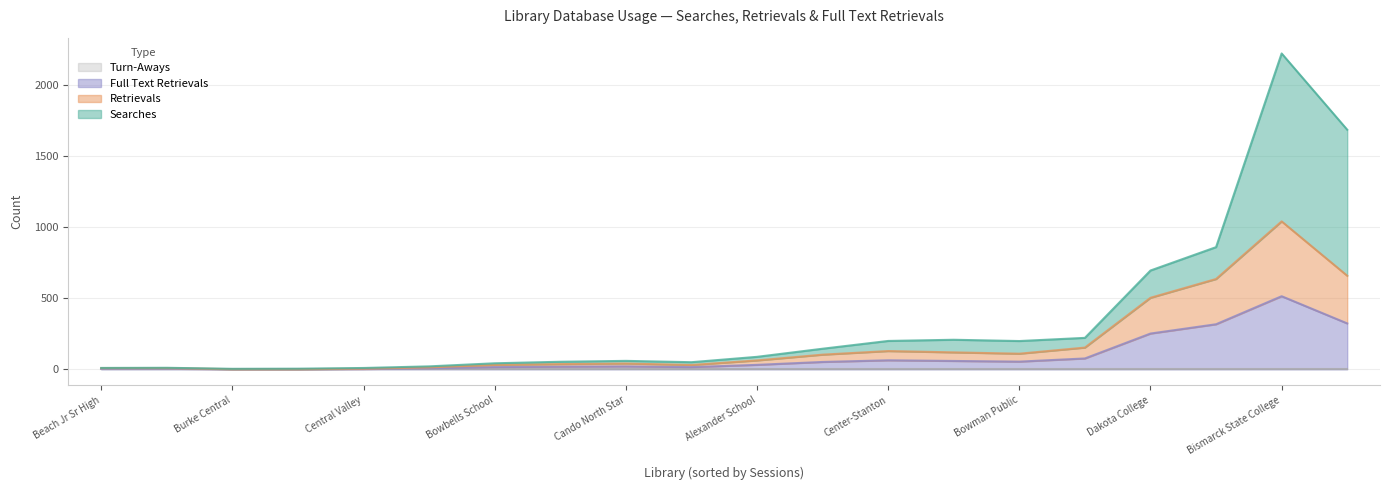

The Searches series shows 192 at Central Cass. True or false?

False